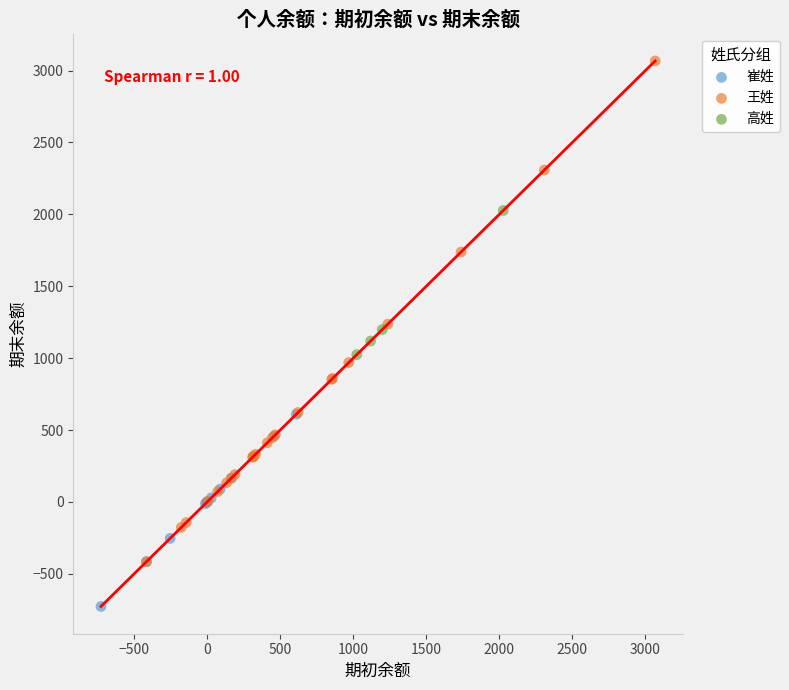

Which series reaches the maximum Y coordinate?

王姓